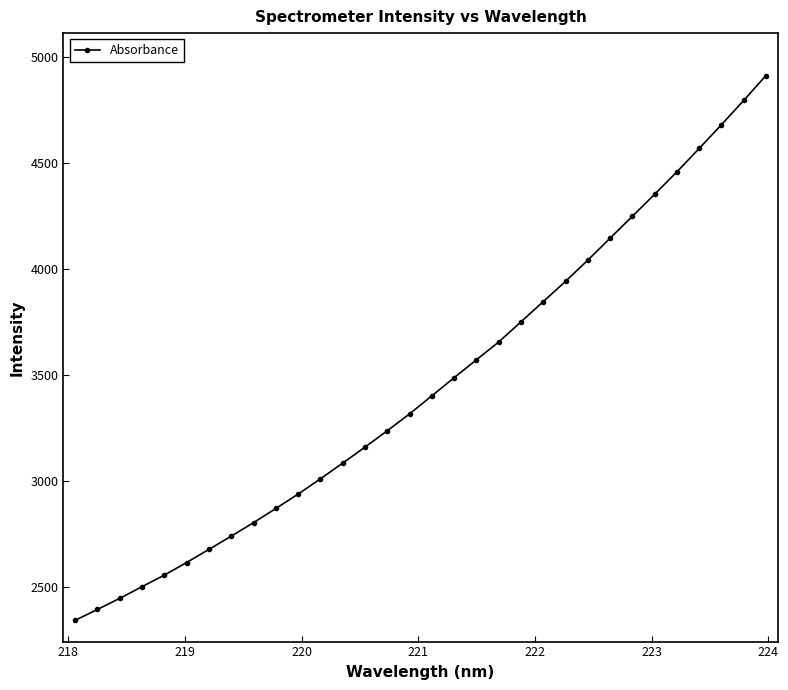

What is the average value?

3453.7